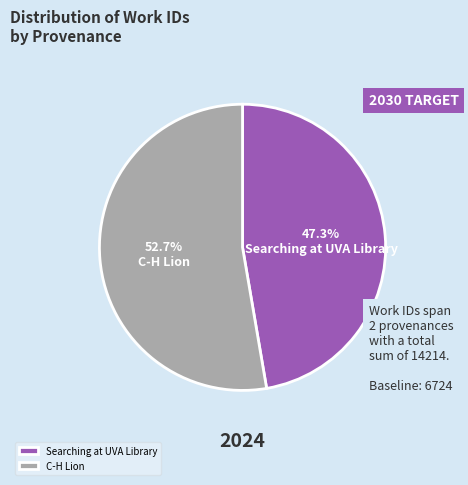

What is the smallest slice in the pie chart?

Searching at UVA Library